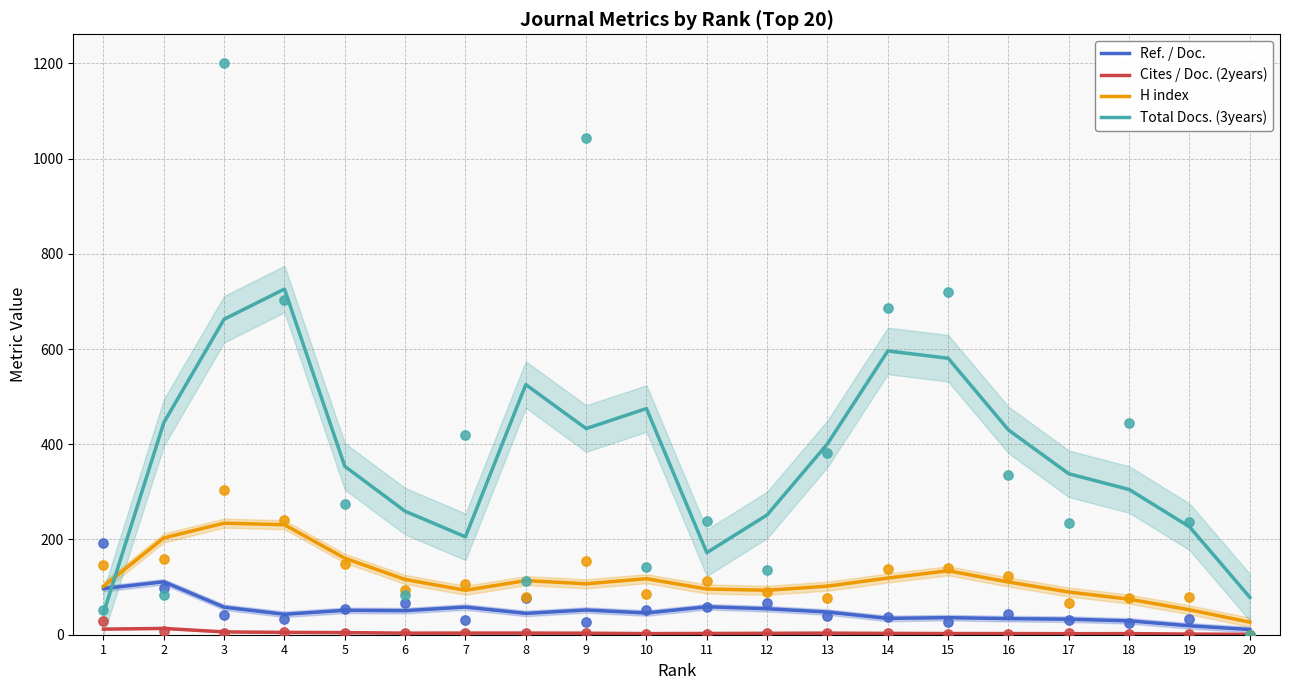

At how many categories does at least one series exceed 219?

16